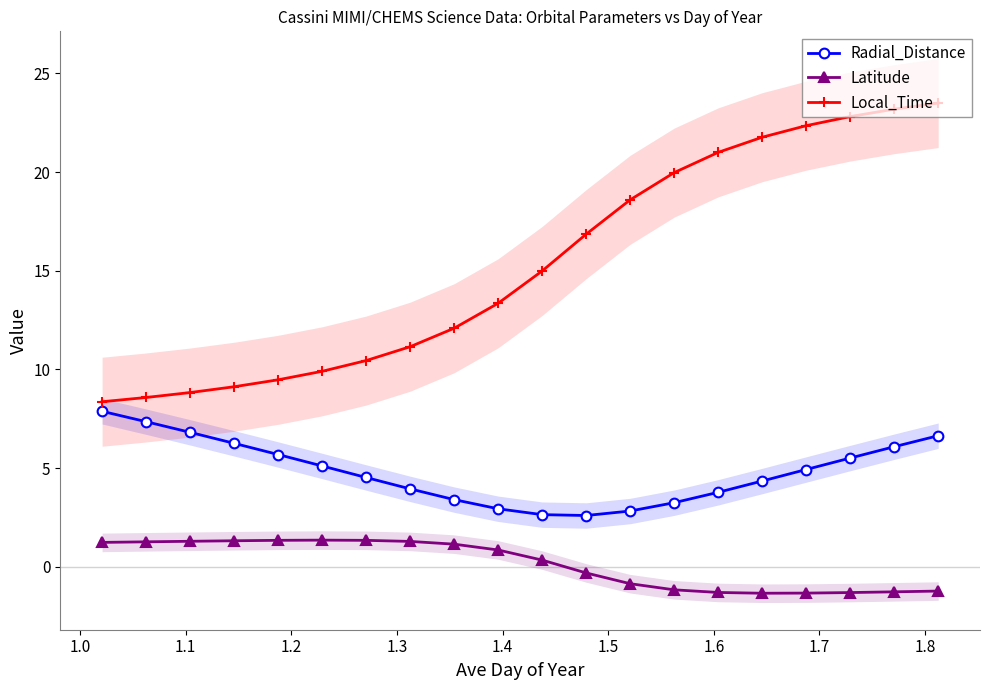

How many data points in Radial_Distance are above 4?

12